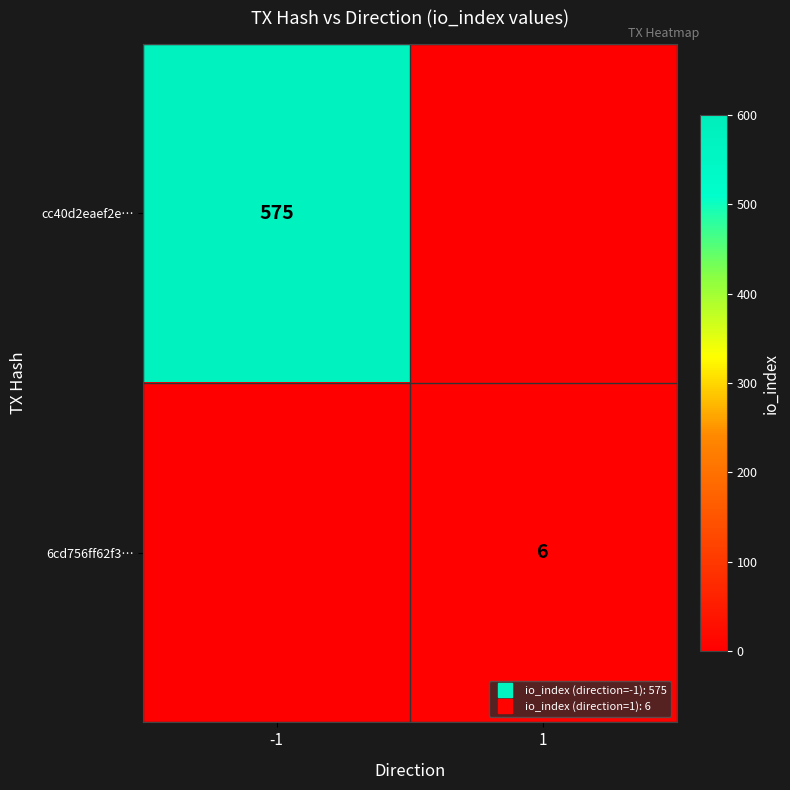

How many data points does each series have?

2